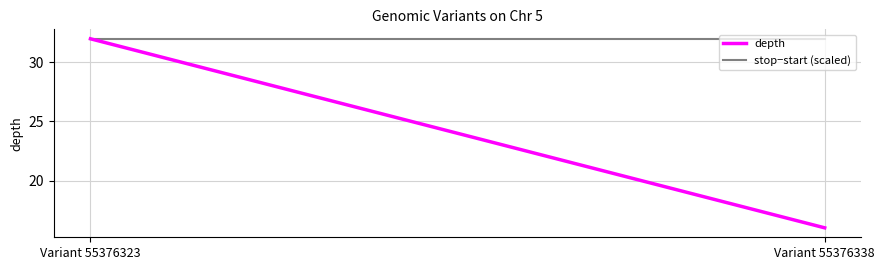

Reading left to right, extract all data points from this chart.

depth: 32	16
stop−start (scaled): 32	32